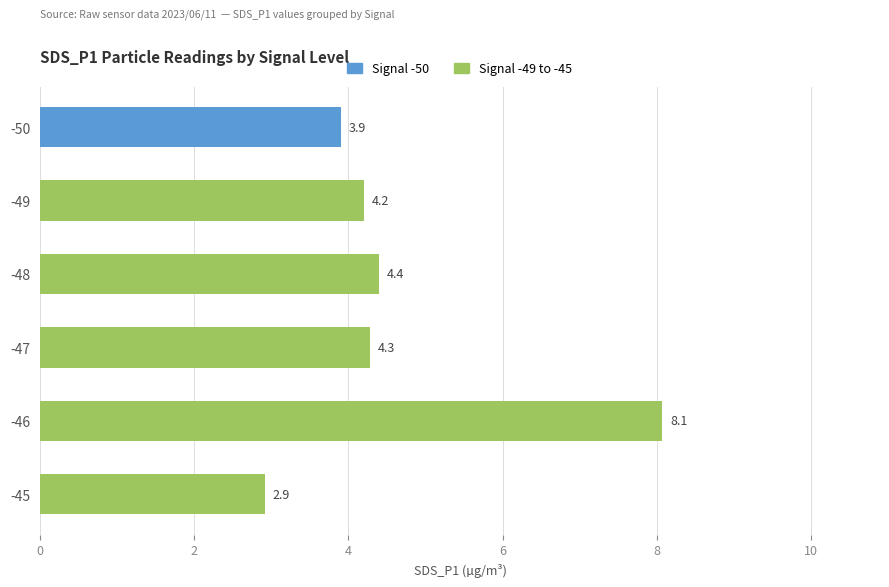

What is the value of the 6th bar from the top?

2.9